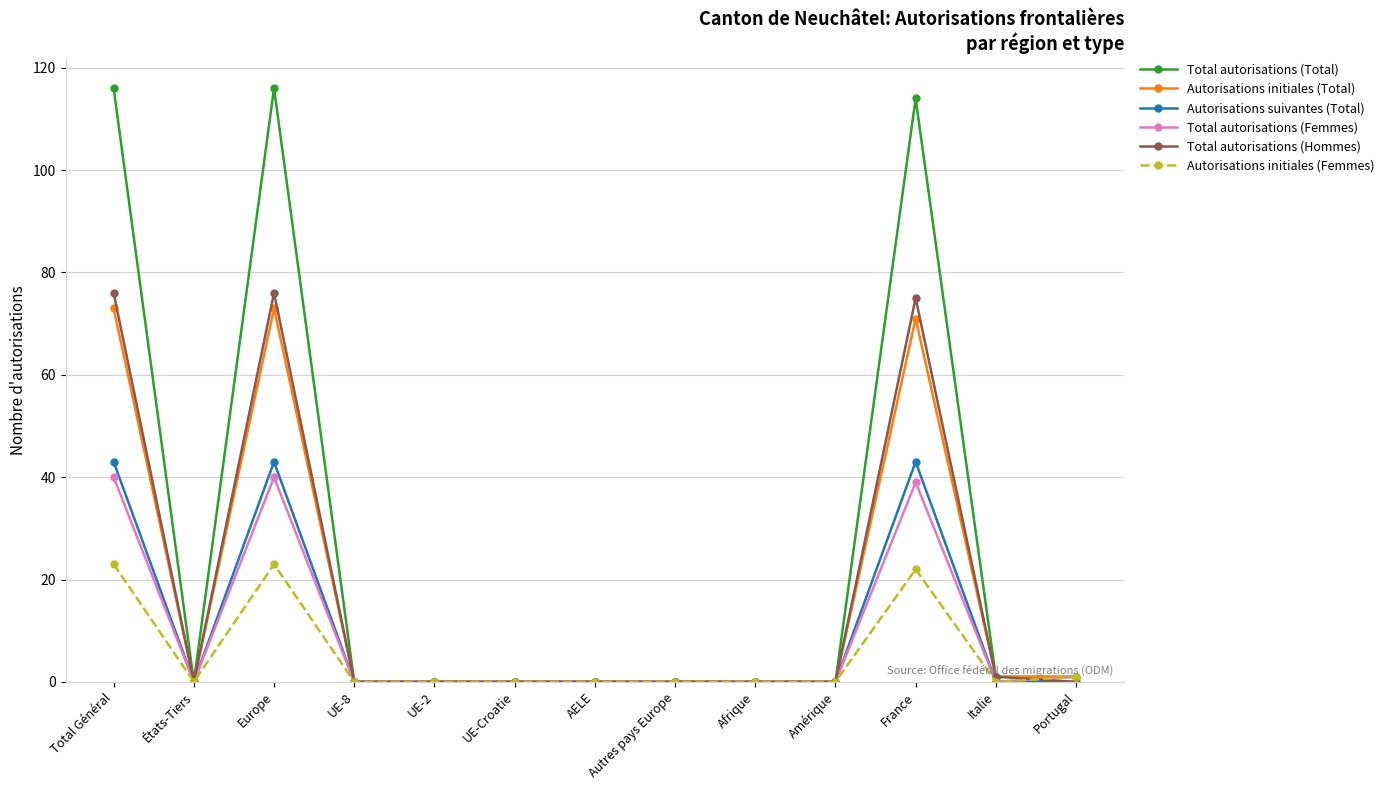

Which series has the widest spread of values?

Total autorisations (Total)